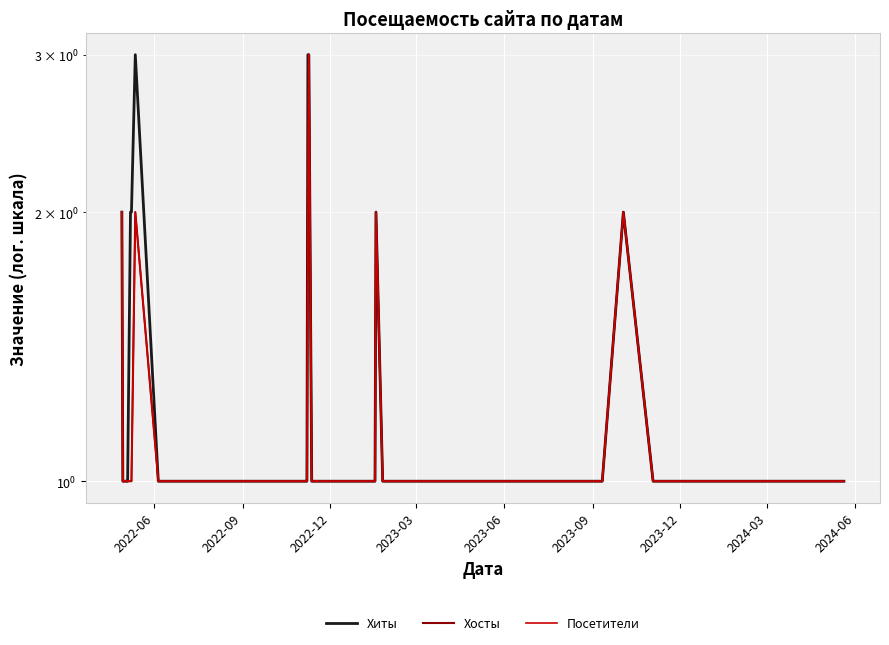

The value of Посетители at 2022-12 is 1. True or false?

False